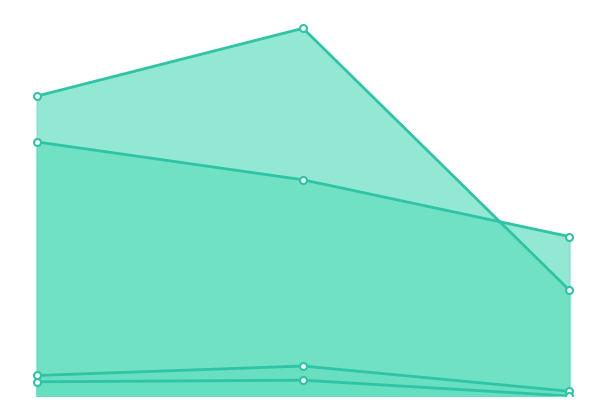

Which series has the widest spread of values?

Total Refs.